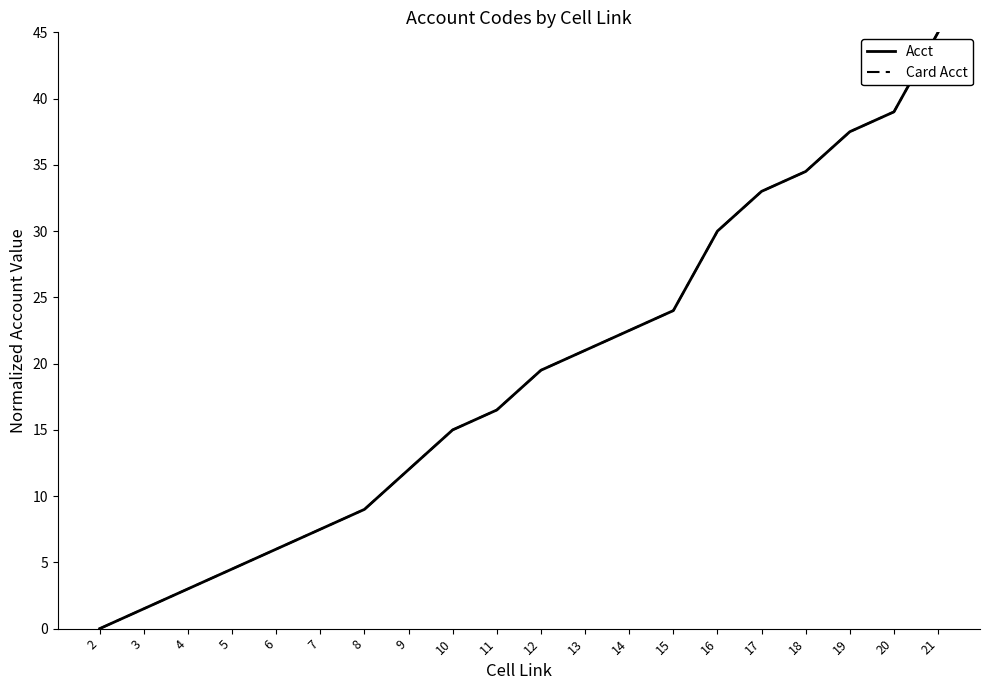

Does the chart have visible grid lines?

No